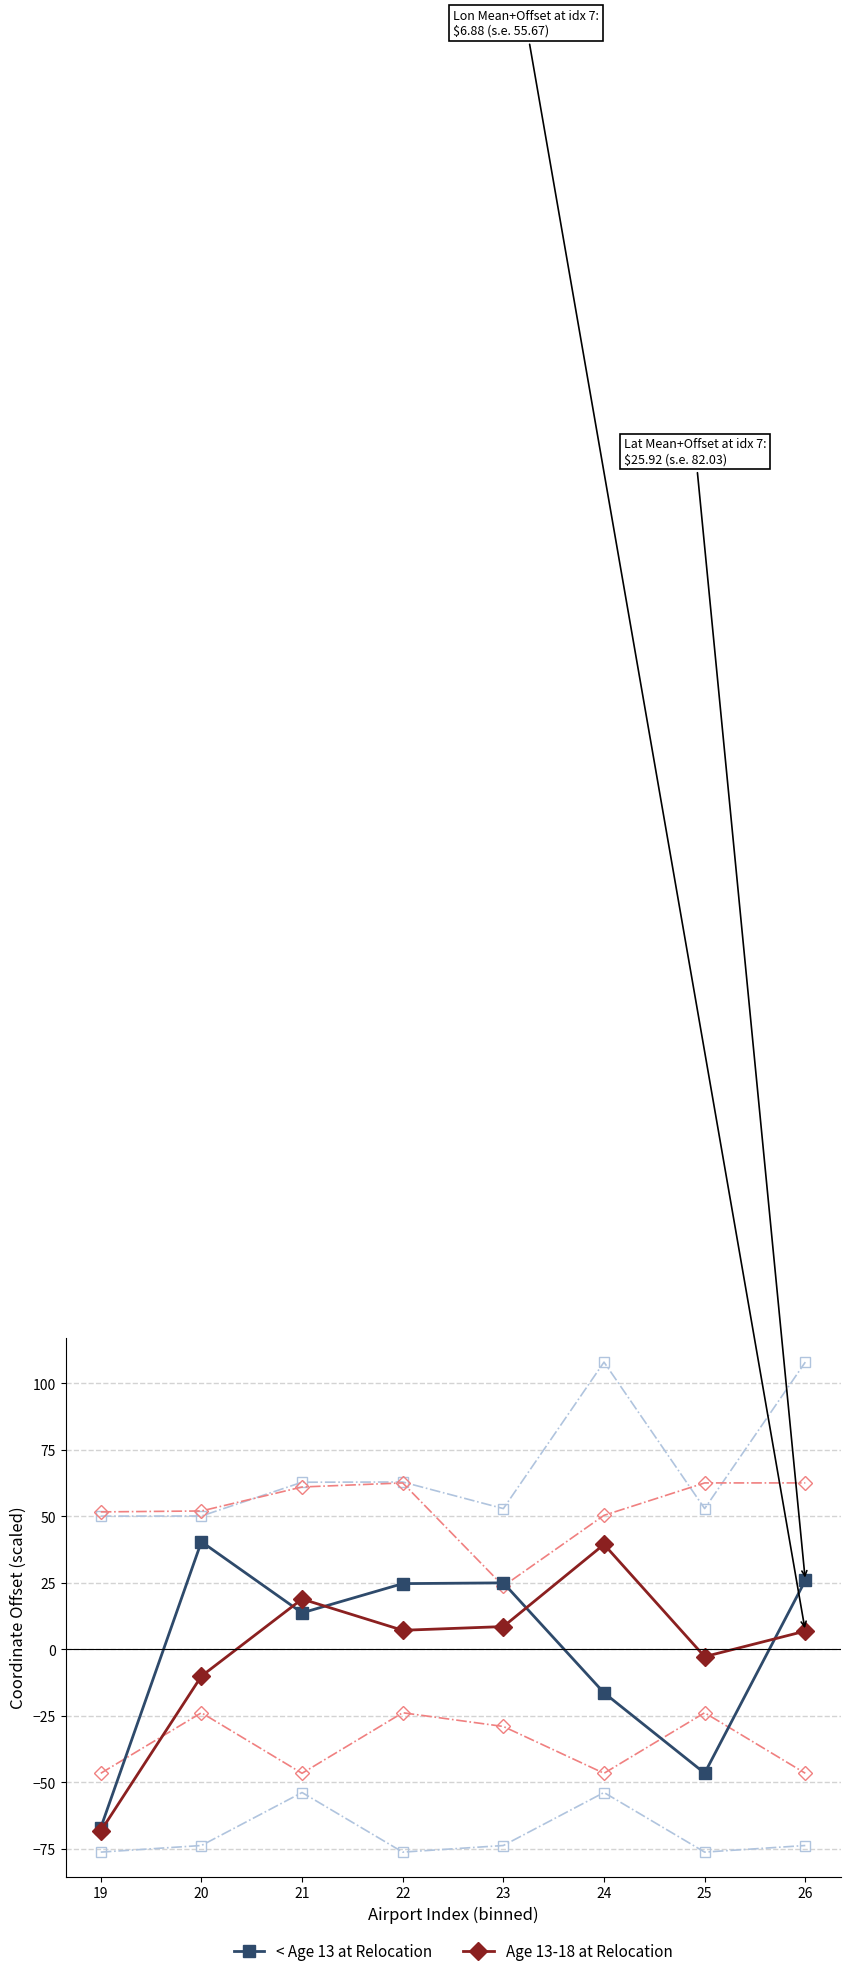

Reading right to left, list all the values displayed in this chart.

< Age 13 at Relocation: 26=25.9	25=-46.5	24=-16.3	23=25.0	22=24.7	21=13.7	20=40.5	19=-67.0
Age 13-18 at Relocation: 26=6.9	25=-2.7	24=39.5	23=8.6	22=7.2	21=18.9	20=-10.0	19=-68.2